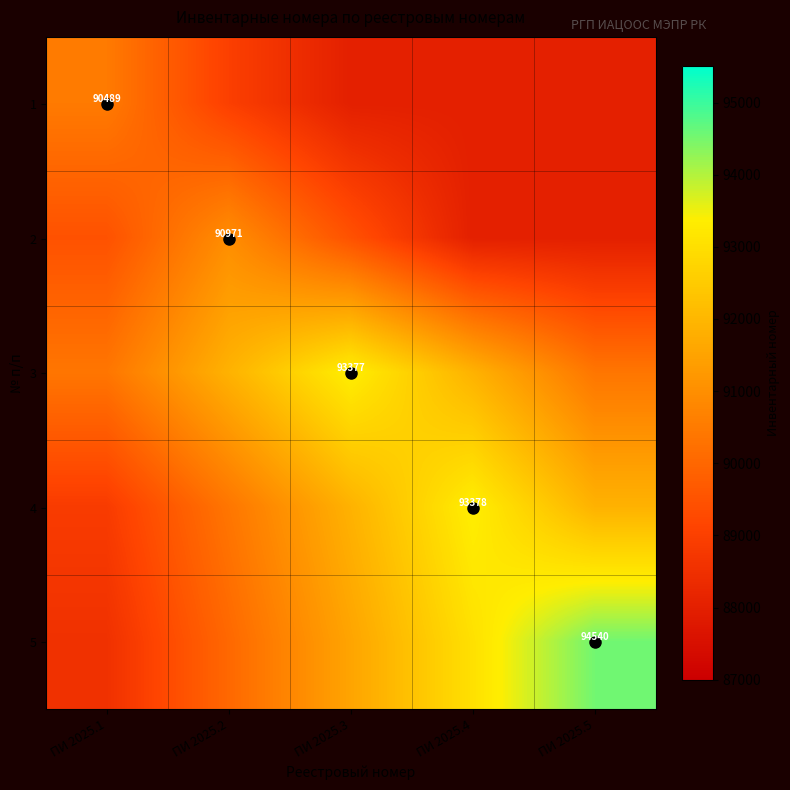

True or false: 2 has a value of 117045 at ПИ 2025.1.

False